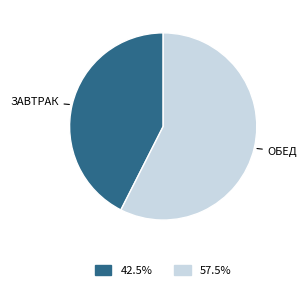

Does any single category account for the majority?

Yes